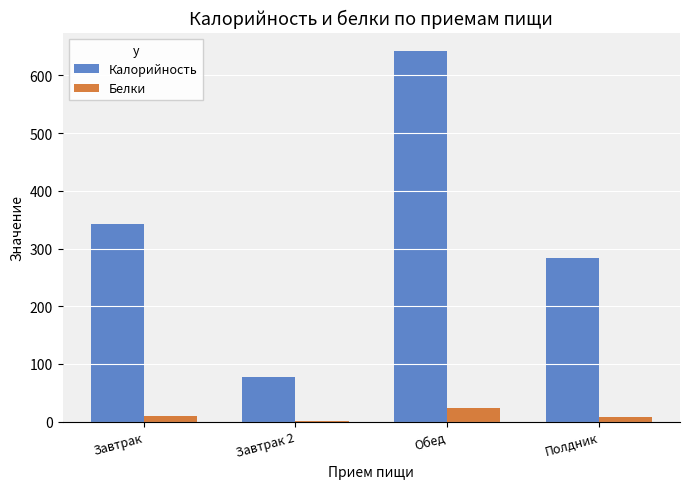

The value of Калорийность at Завтрак 2 is 35.3. True or false?

False